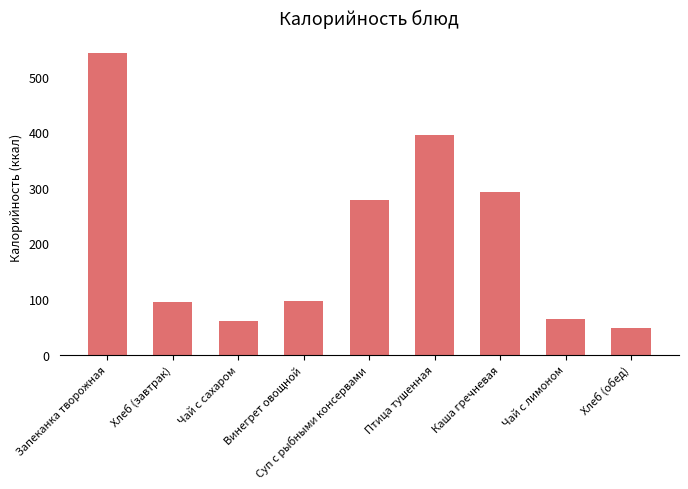

How many data points are above 95?

5